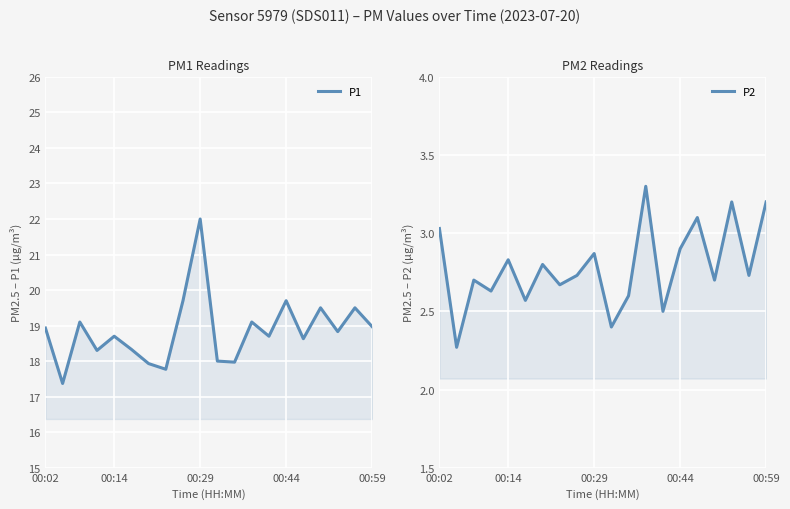

How many interior local valleys does the P1 series have?

7